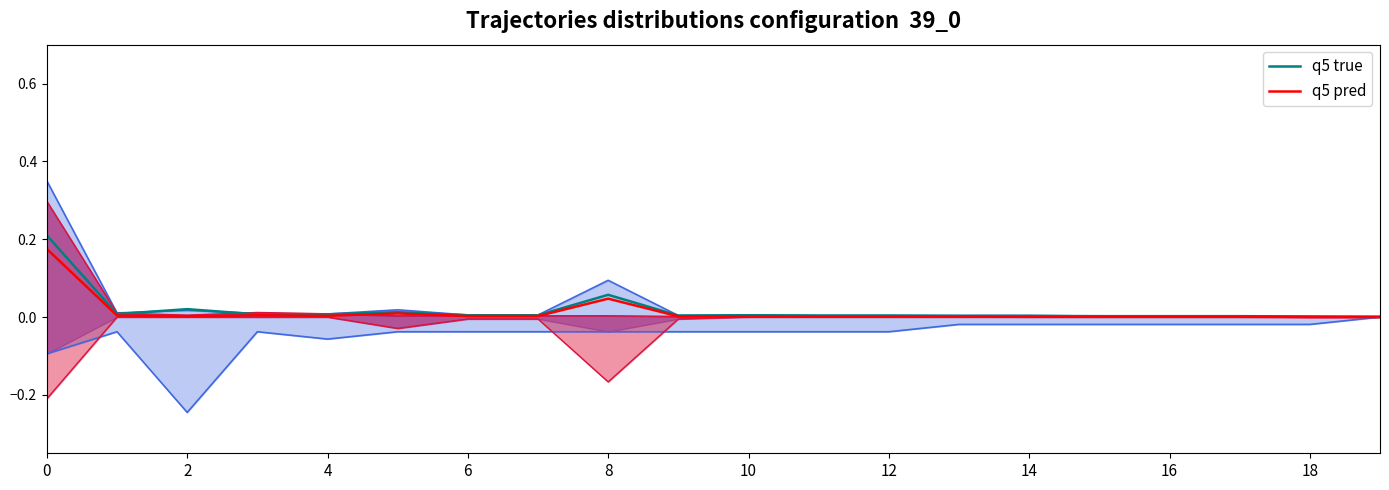

What is the label of the 18th point from the left?

17